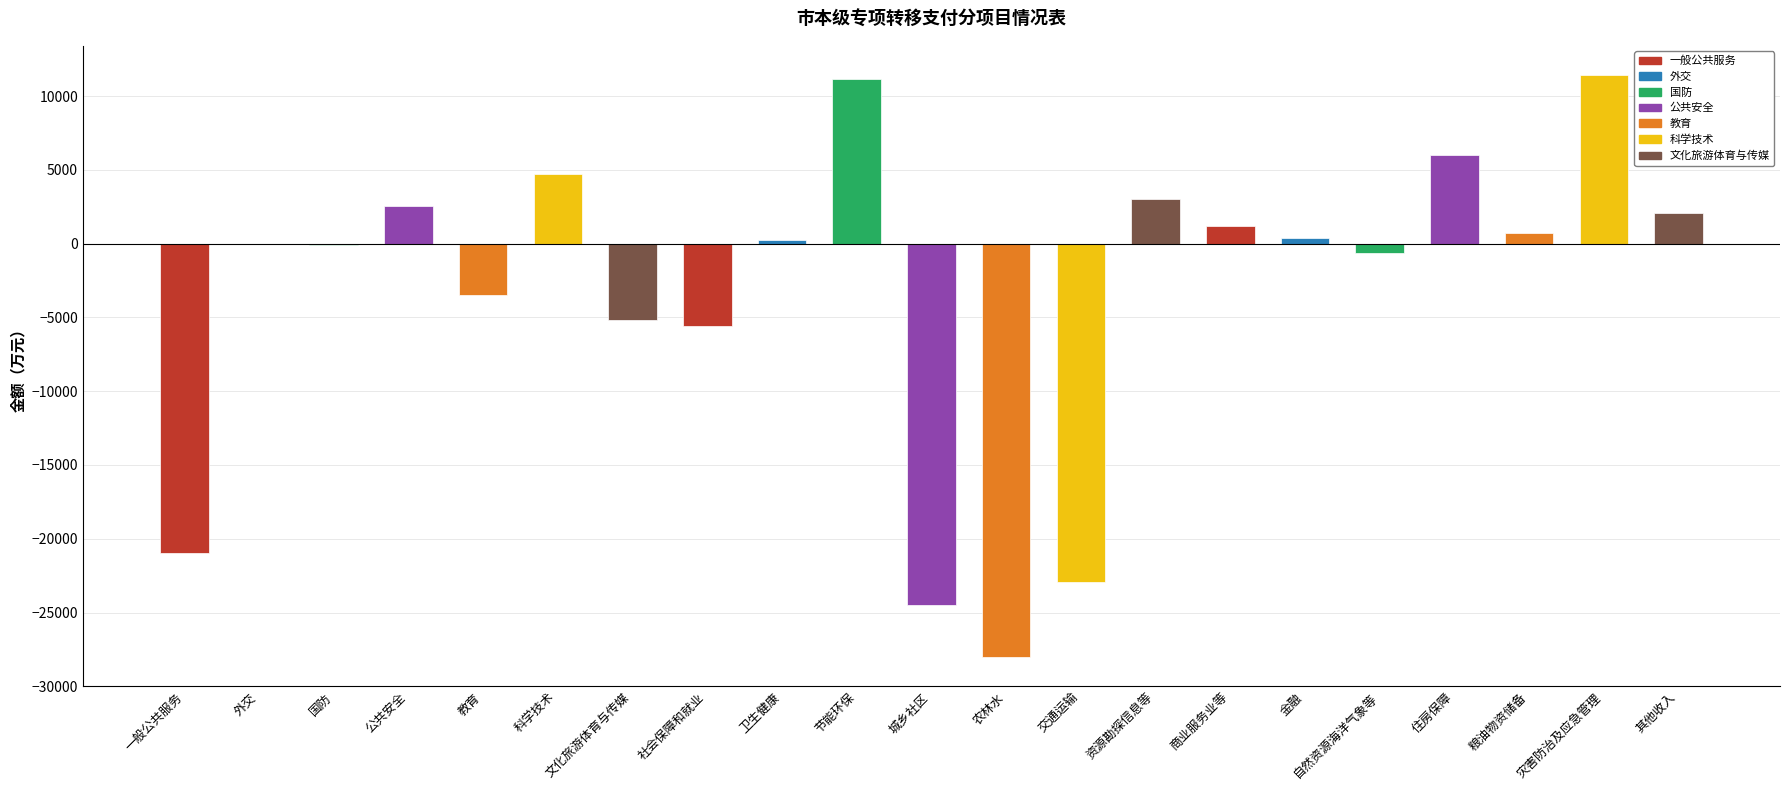

How many series are shown in this chart?

1